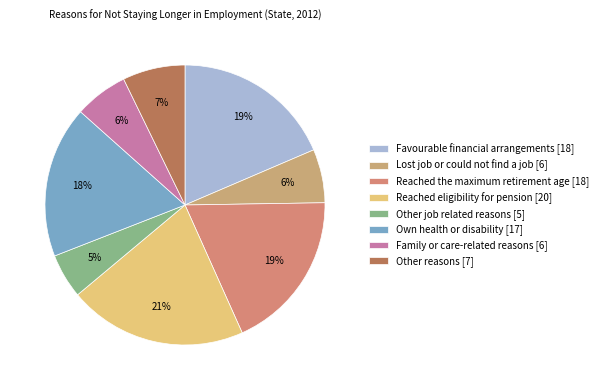

Count the number of slices in the pie.

8